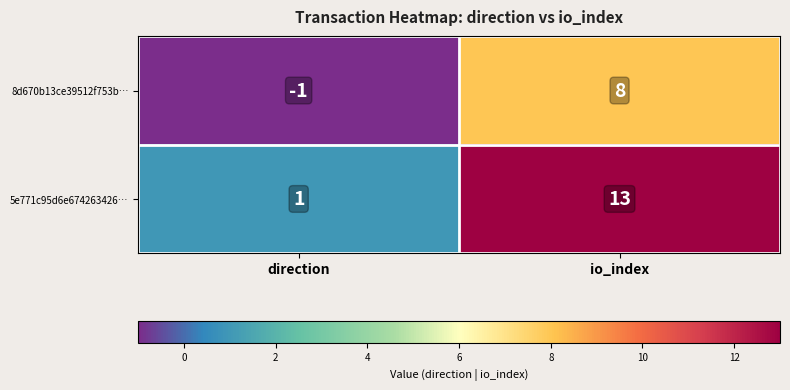

What is the difference between the 8d670b13ce39512f753b… values at direction and io_index?

9